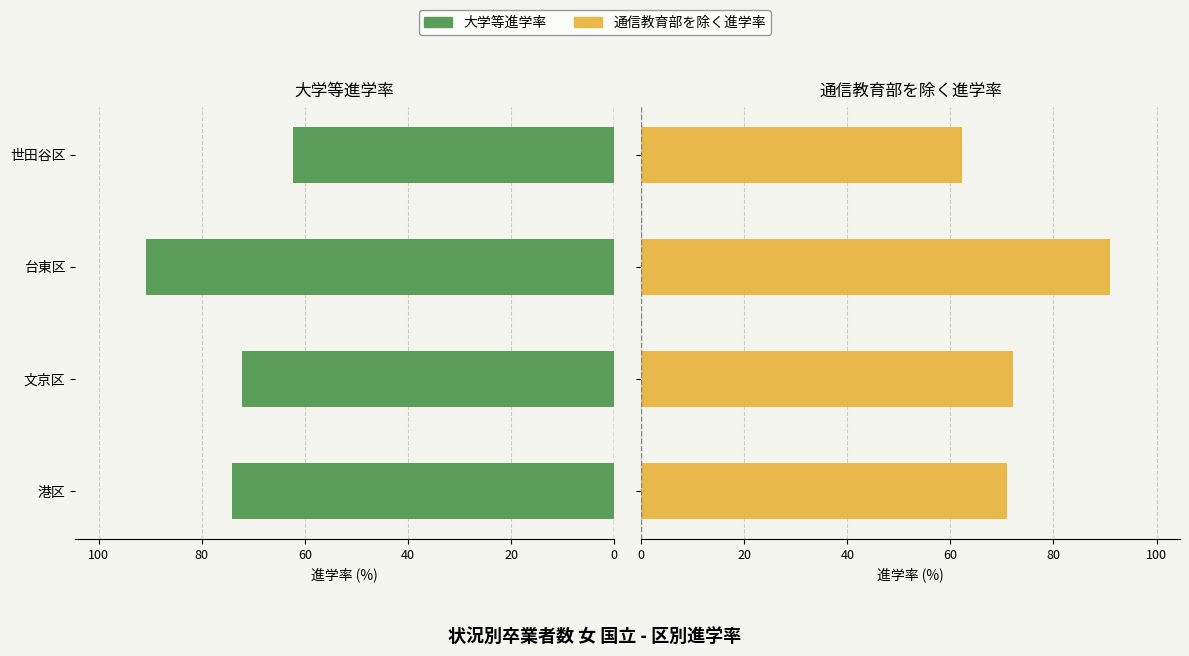

How many bars are there in total?

8